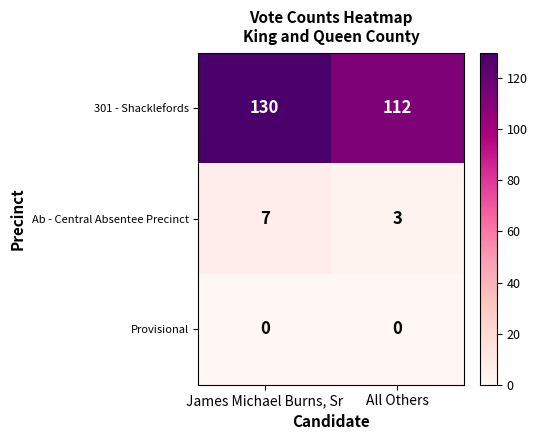

Reading right to left, transcribe all the data shown in this chart.

301 - Shacklefords: 112	130
Ab - Central Absentee Precinct: 3	7
Provisional: 0	0